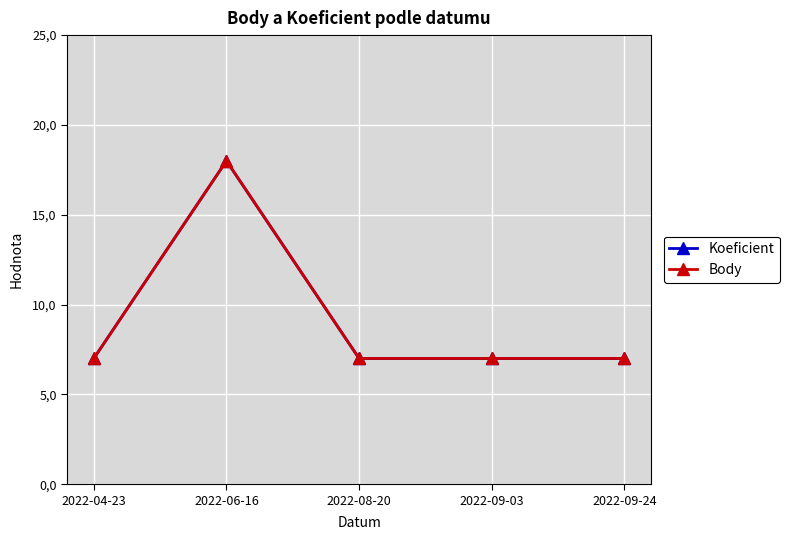

At which label is Body closest to 12?

2022-04-23